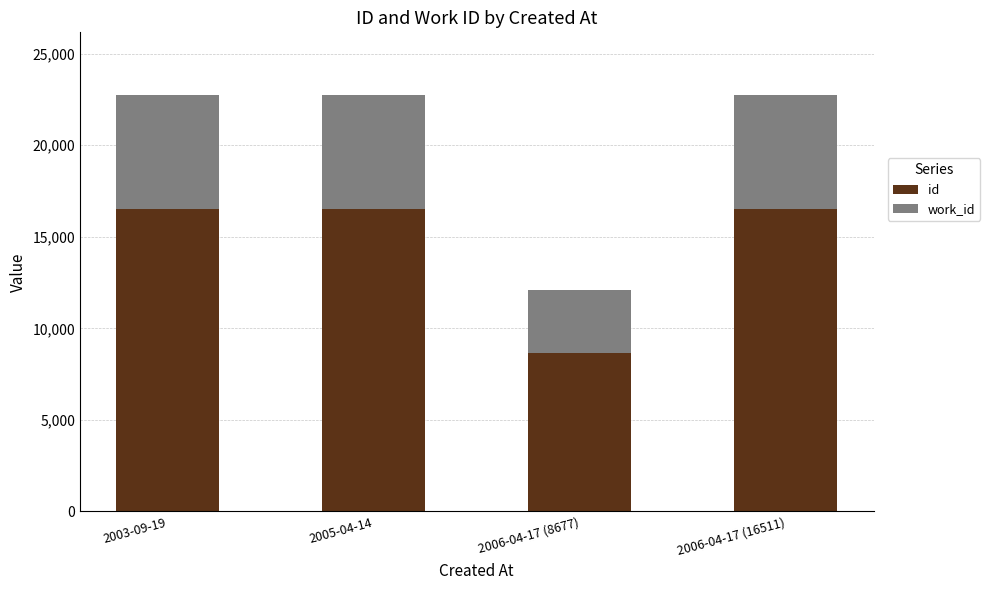

What is the total value across all series at 2006-04-17 (8677)?

12069